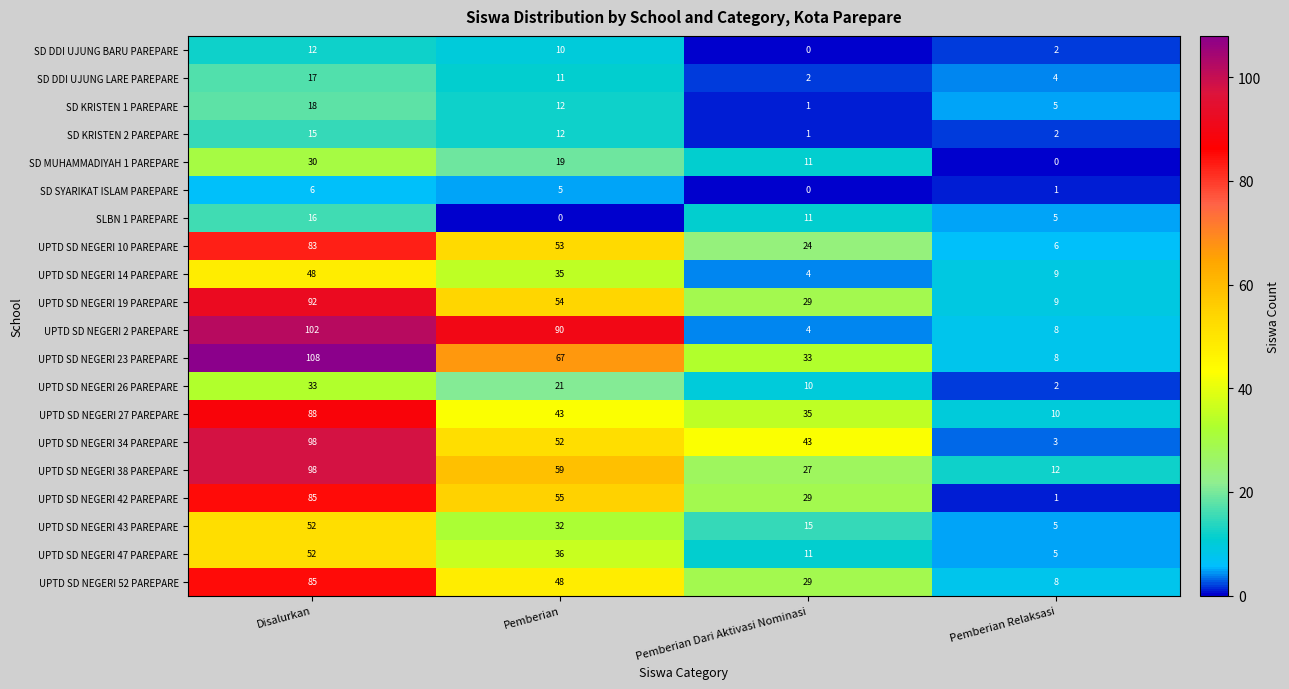

What is the difference between the UPTD SD NEGERI 42 PAREPARE values at Pemberian Relaksasi and Pemberian?

54